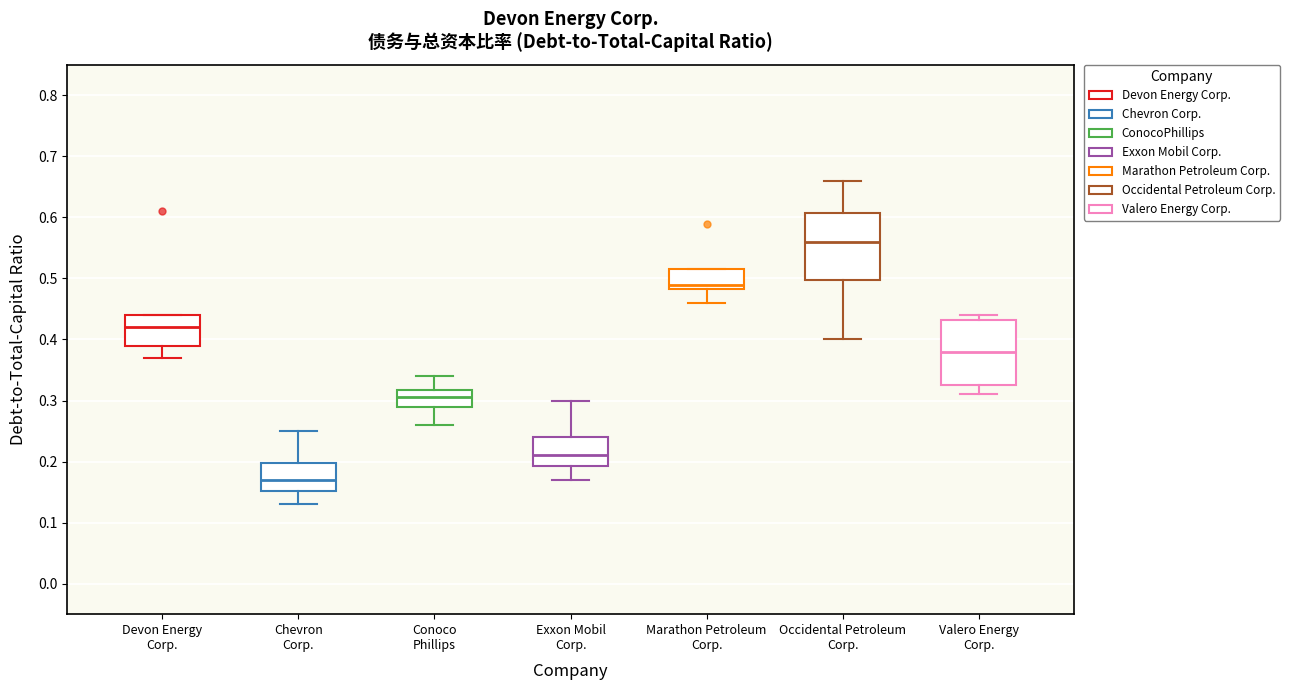

Which box has the lowest median line?

Chevron Corp.